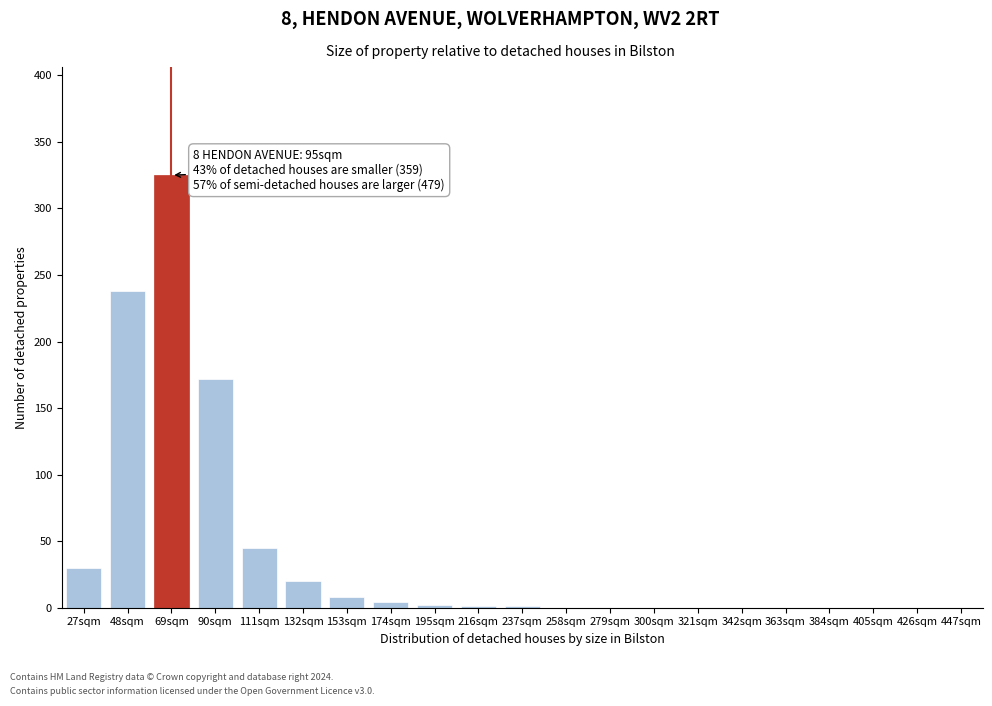

True or false: the data shows 0 at 342sqm.

True